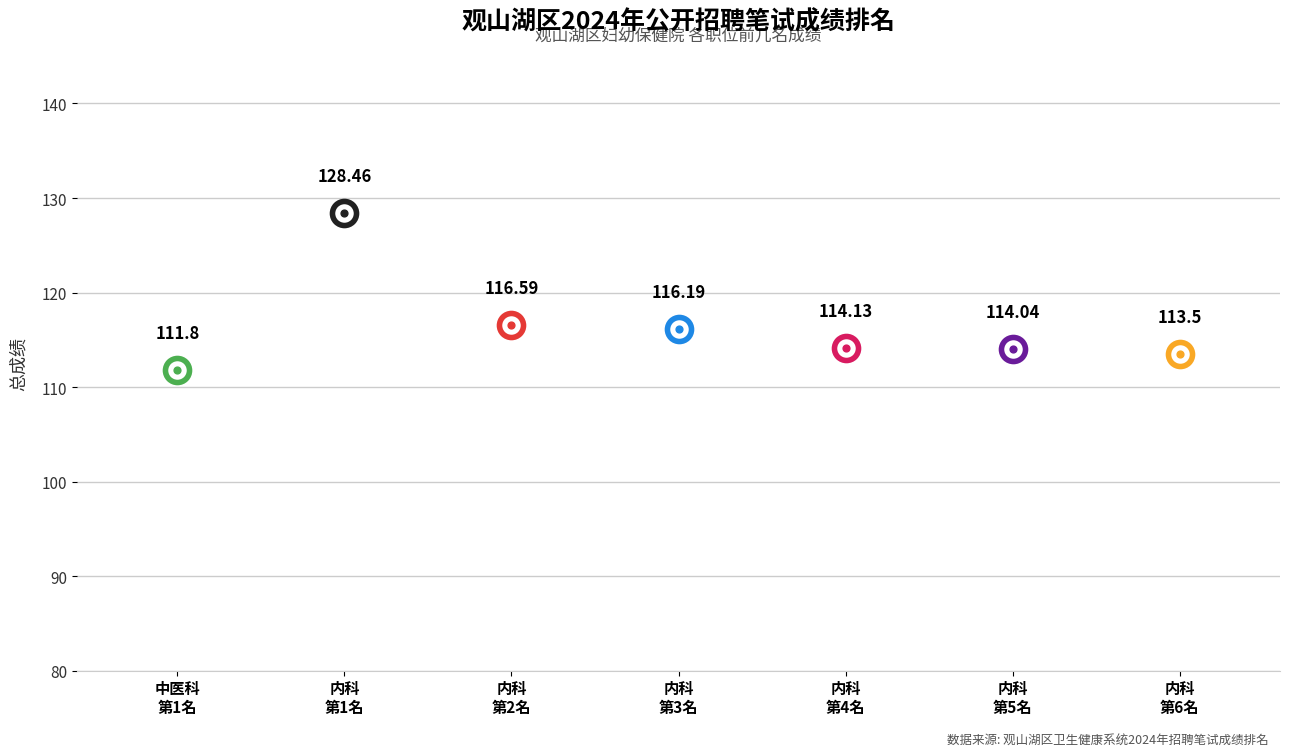

Between 20241001中医科医师 and 20241002内科医师(1), which is larger?

20241002内科医师(1)